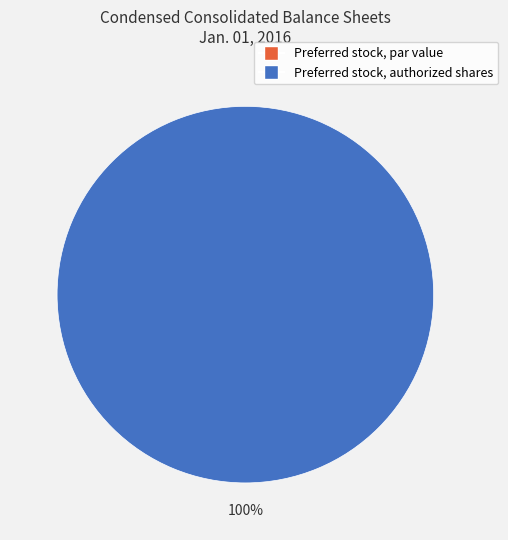

Which slice represents more than half of the pie?

Preferred stock, authorized shares